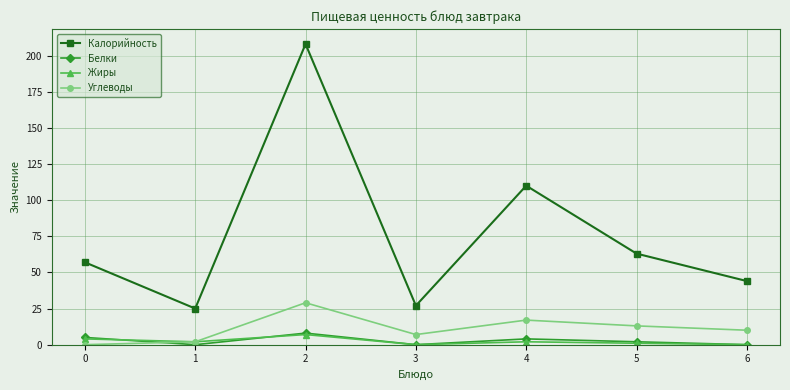

Which series has the largest total across all categories?

Калорийность